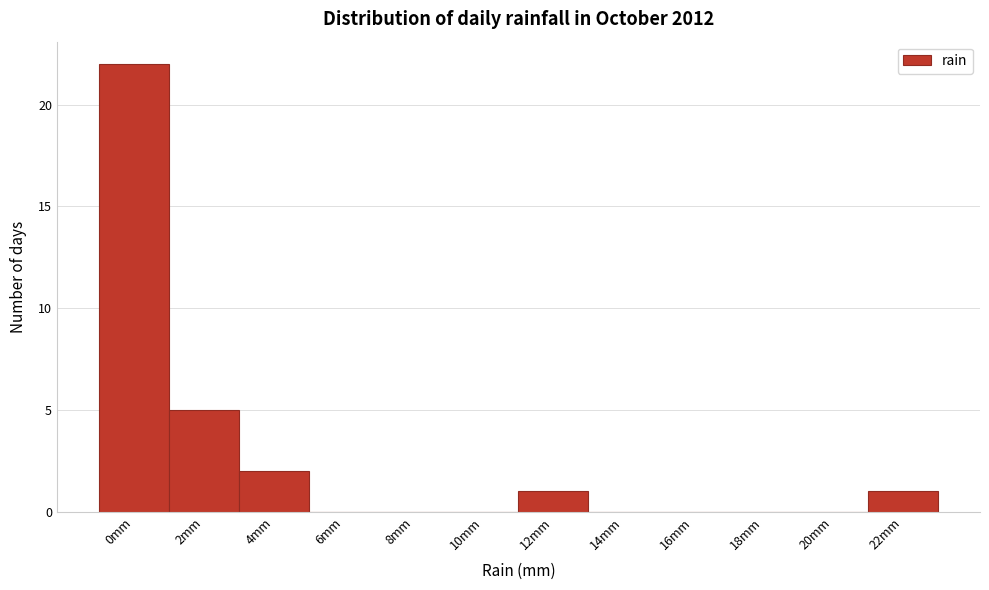

Reading left to right, extract all data points from this chart.

0mm=22	2mm=5	4mm=2	6mm=0	8mm=0	10mm=0	12mm=1	14mm=0	16mm=0	18mm=0	20mm=0	22mm=1